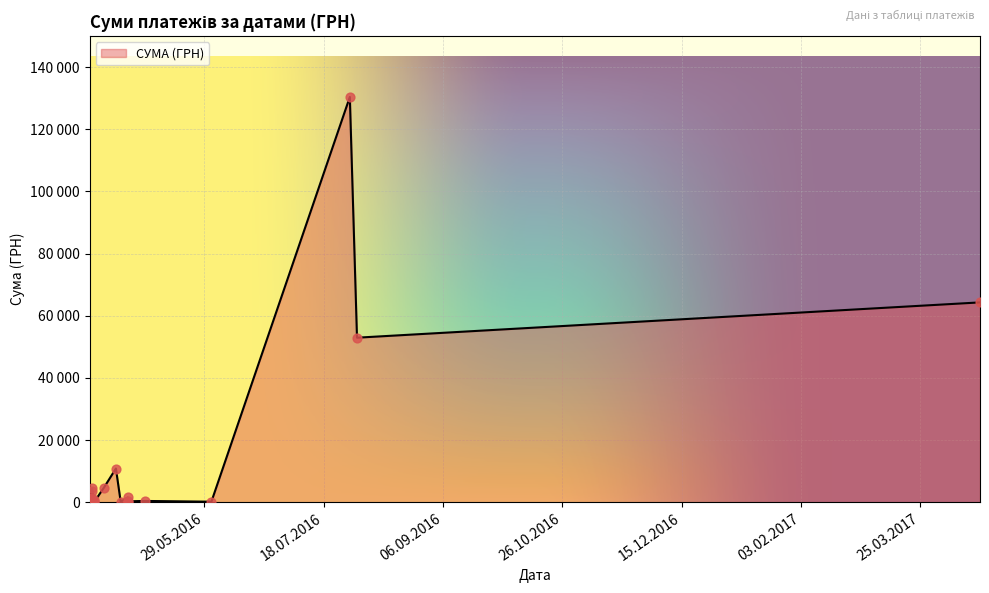

What is the change in value from 01.08.2016 to 01.06.2016?

-52760.8